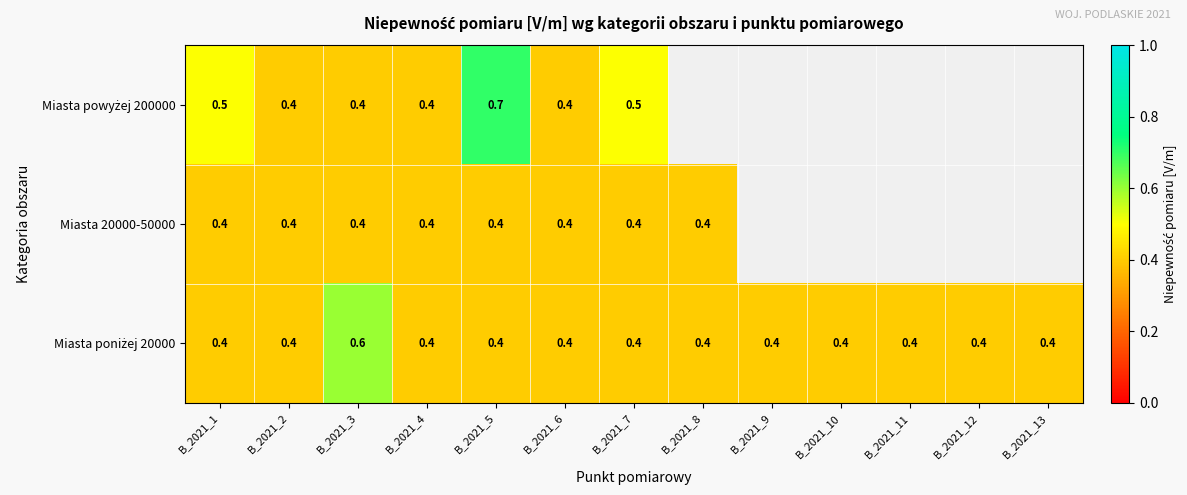

What is the total value across all series at B_2021_3?

1.4